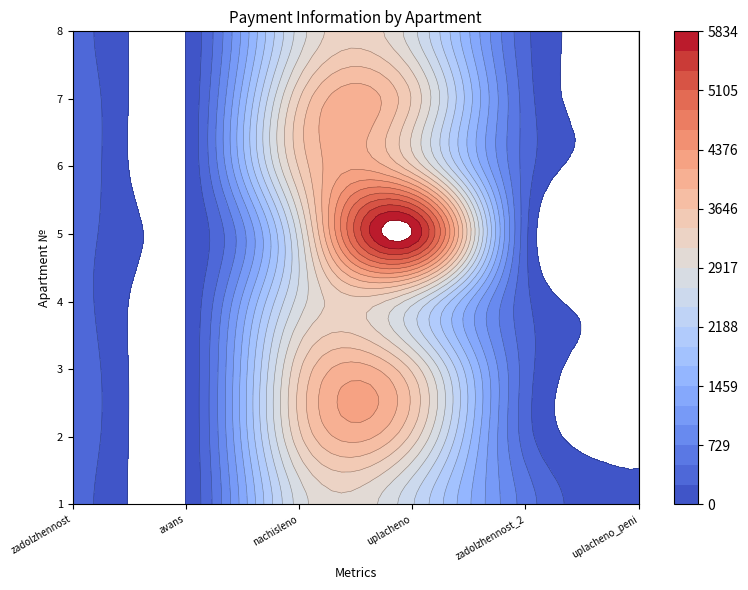

Reading right to left, list all the values displayed in this chart.

1: 0.0	617.9	2459.6	2780.4	0.0	308.9
2: 0.0	371.1	3325.7	3340.0	0.0	371.1
3: 0.0	373.6	3347.8	3362.2	0.0	373.6
4: 0.0	308.9	2768.5	2780.4	0.0	308.9
5: 0.0	309.4	5834.1	2790.2	0.0	309.3
6: 0.0	382.0	3423.0	3437.7	0.0	382.0
7: 0.0	377.0	3378.8	3393.3	0.0	377.0
8: 0.0	308.0	2767.1	2778.6	0.0	308.5